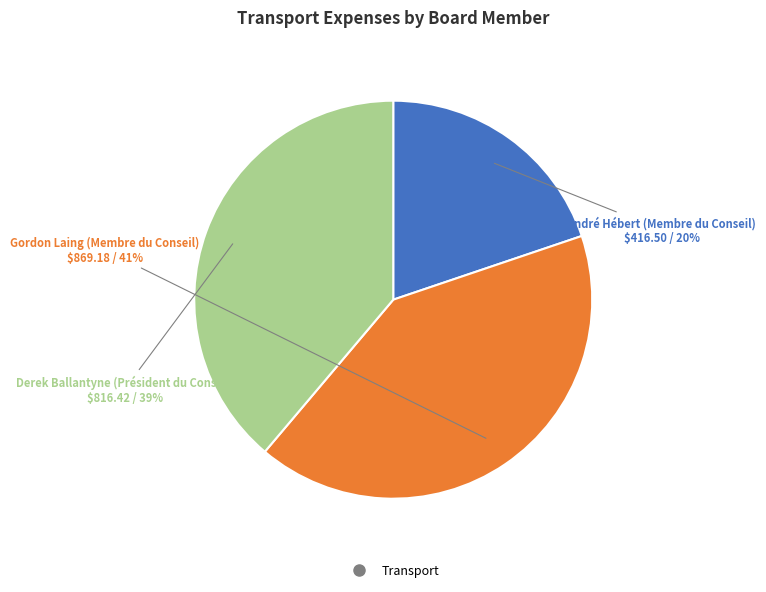

Does any single category account for the majority?

No